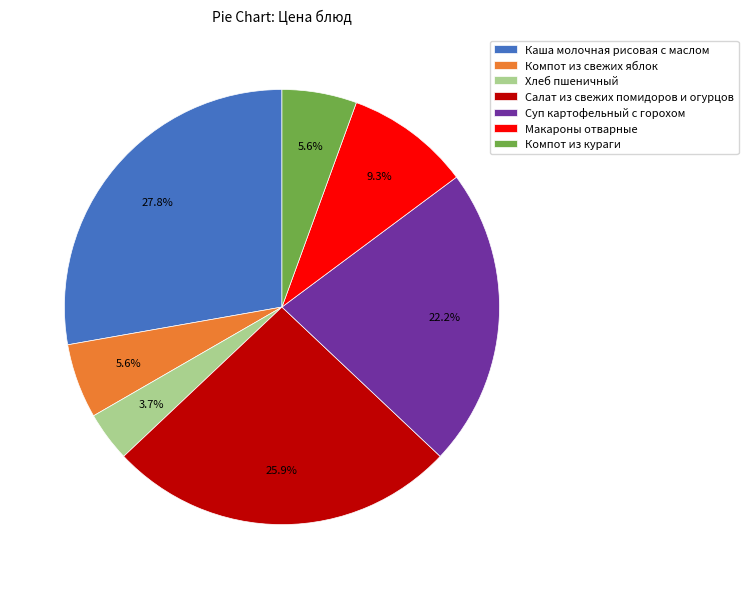

Does Каша молочная рисовая с маслом represent more than half of the total?

No